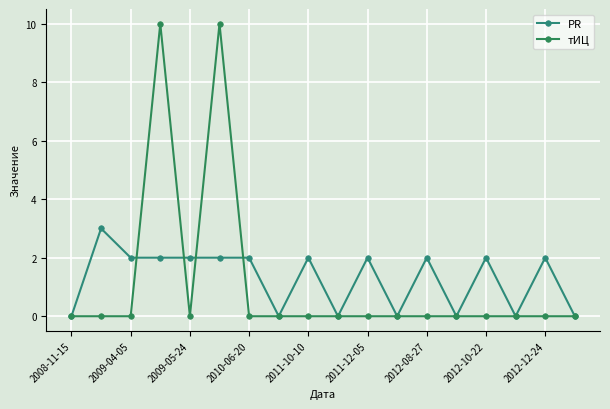

How many data points does each series have?

18